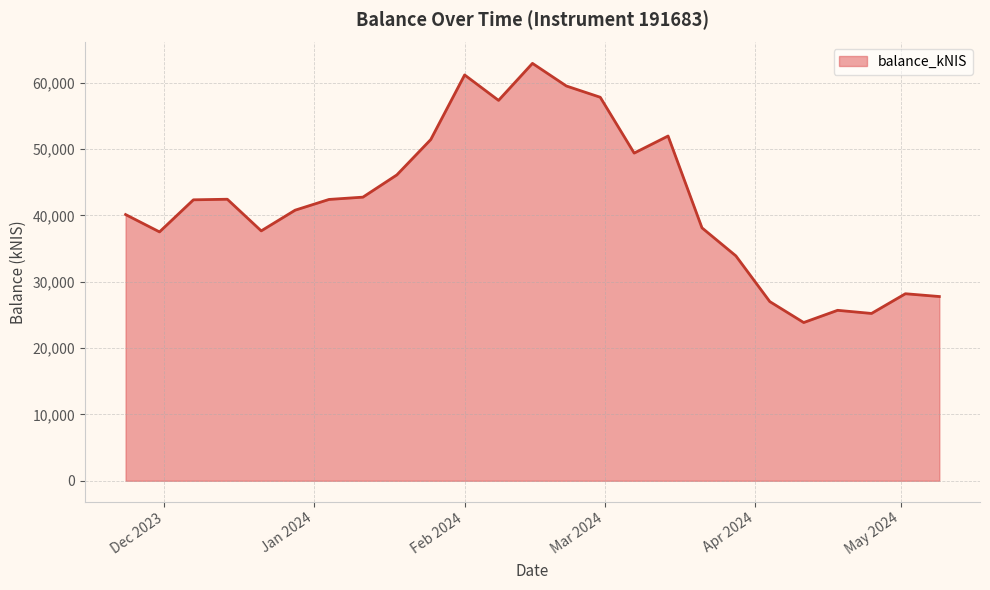

What is the smallest value displayed?

23853.7